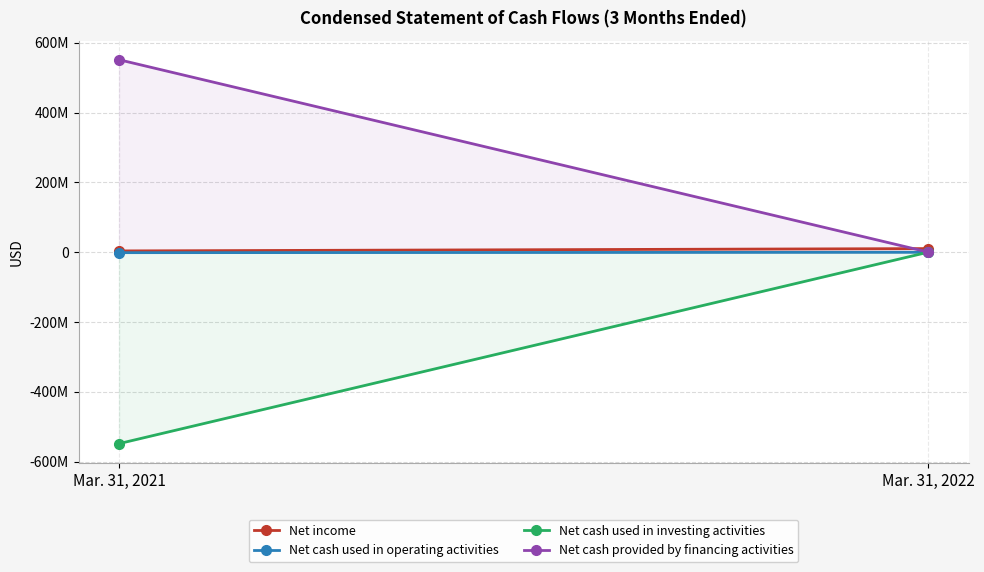

What is the value of the Net income point at the 1st from the left?

3522357